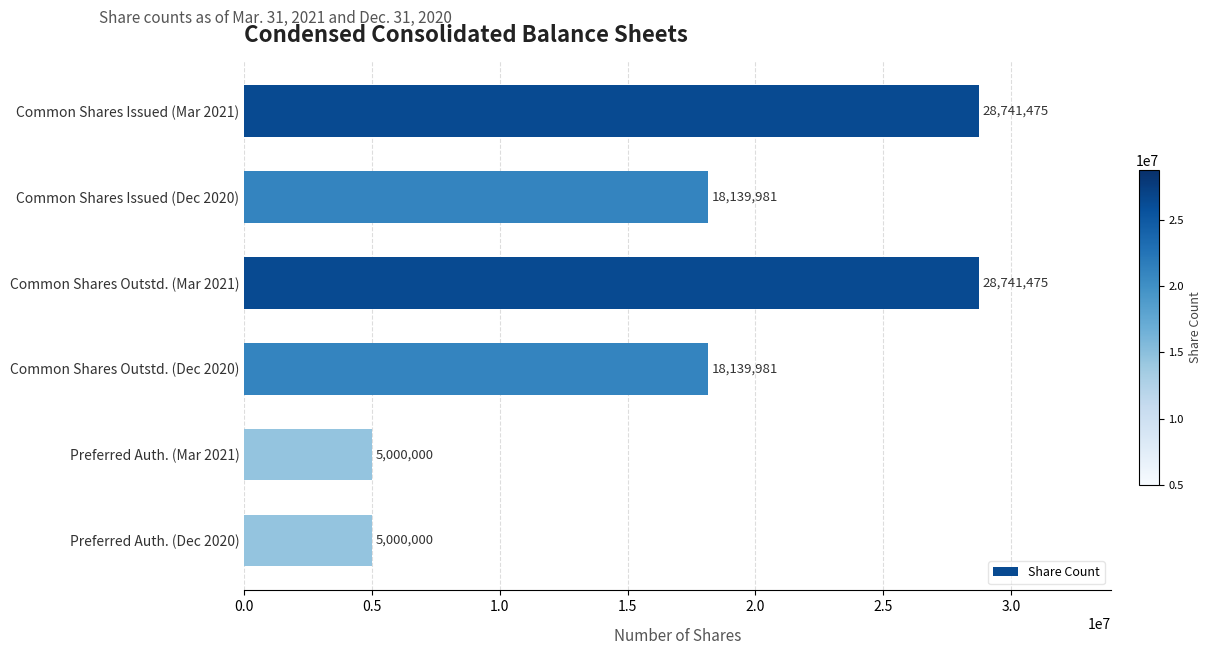

The chart shows a value of 6542402 at Preferred Auth. (Dec 2020). True or false?

False